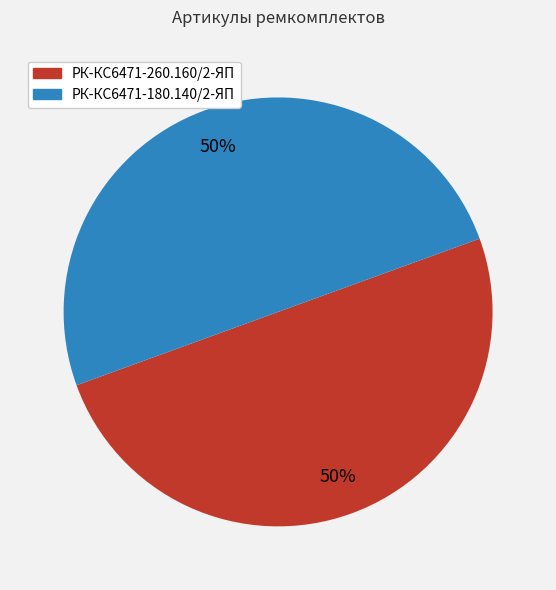

To the nearest percent, what is the average slice percentage?

50%